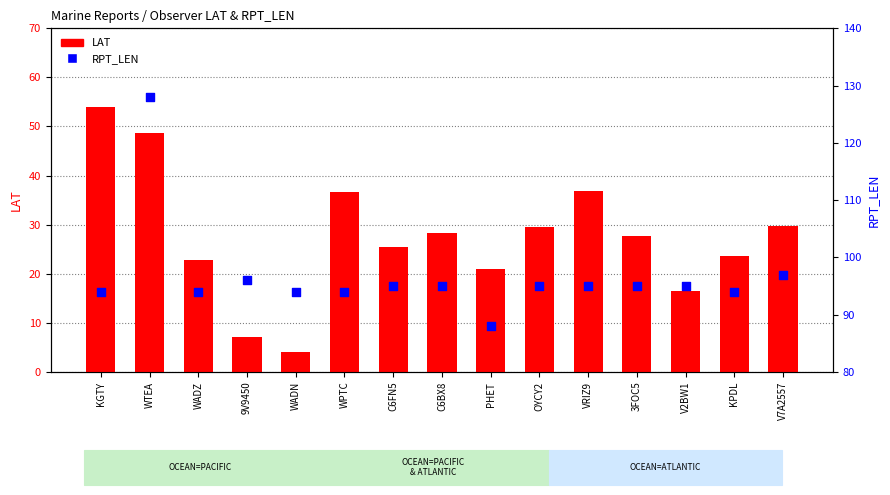

At which category is the sum across all series the highest?

WTEA